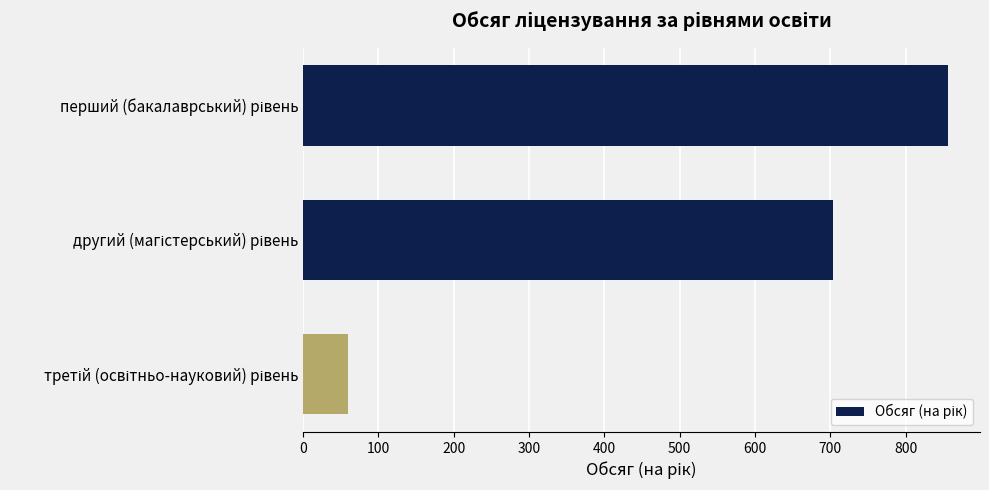

Reading top to bottom, extract all data points from this chart.

856	704	60